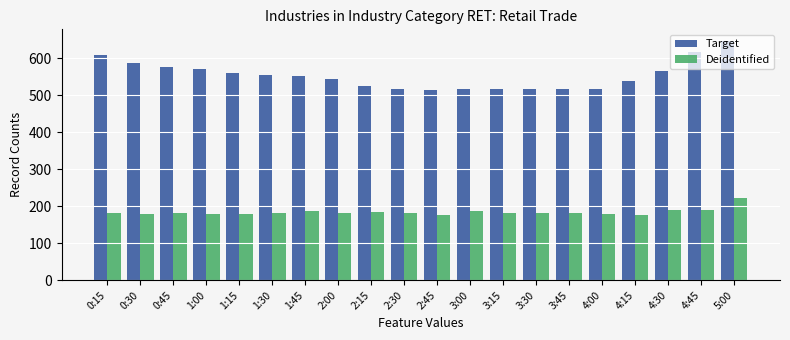

Is it true that Target equals 842 at 1:45?

False